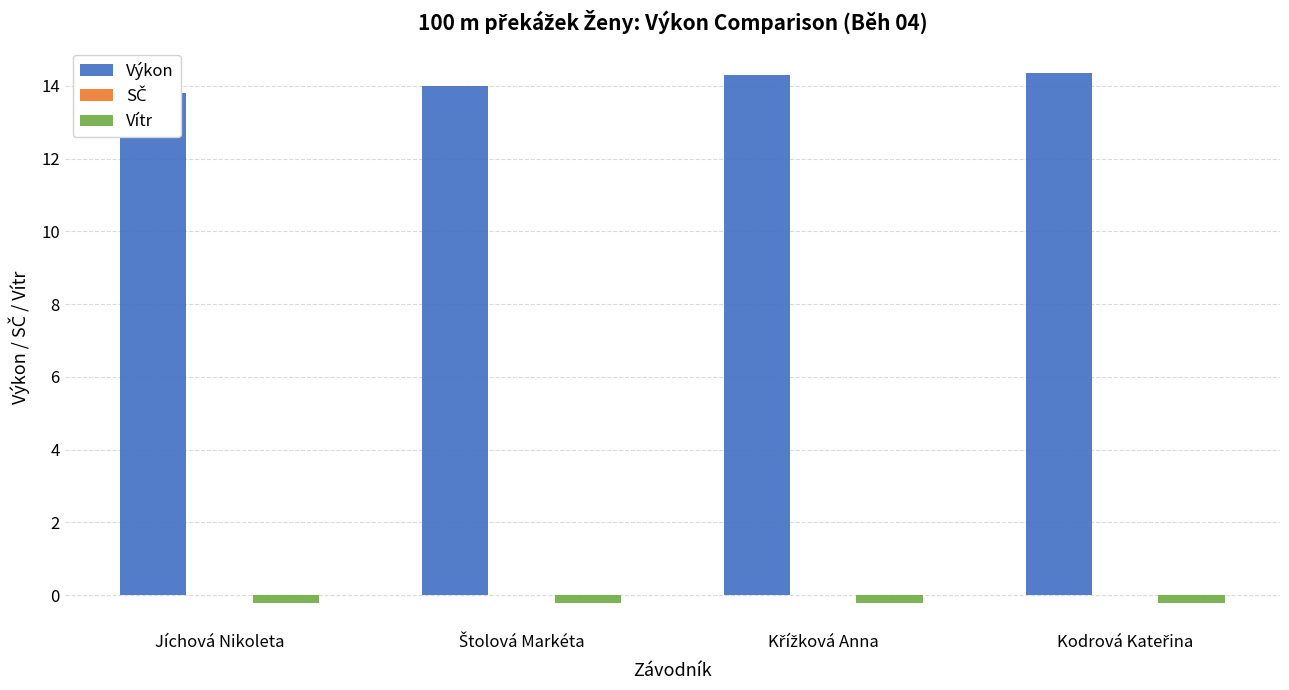

What is the total value across all series at Štolová Markéta?

13.8